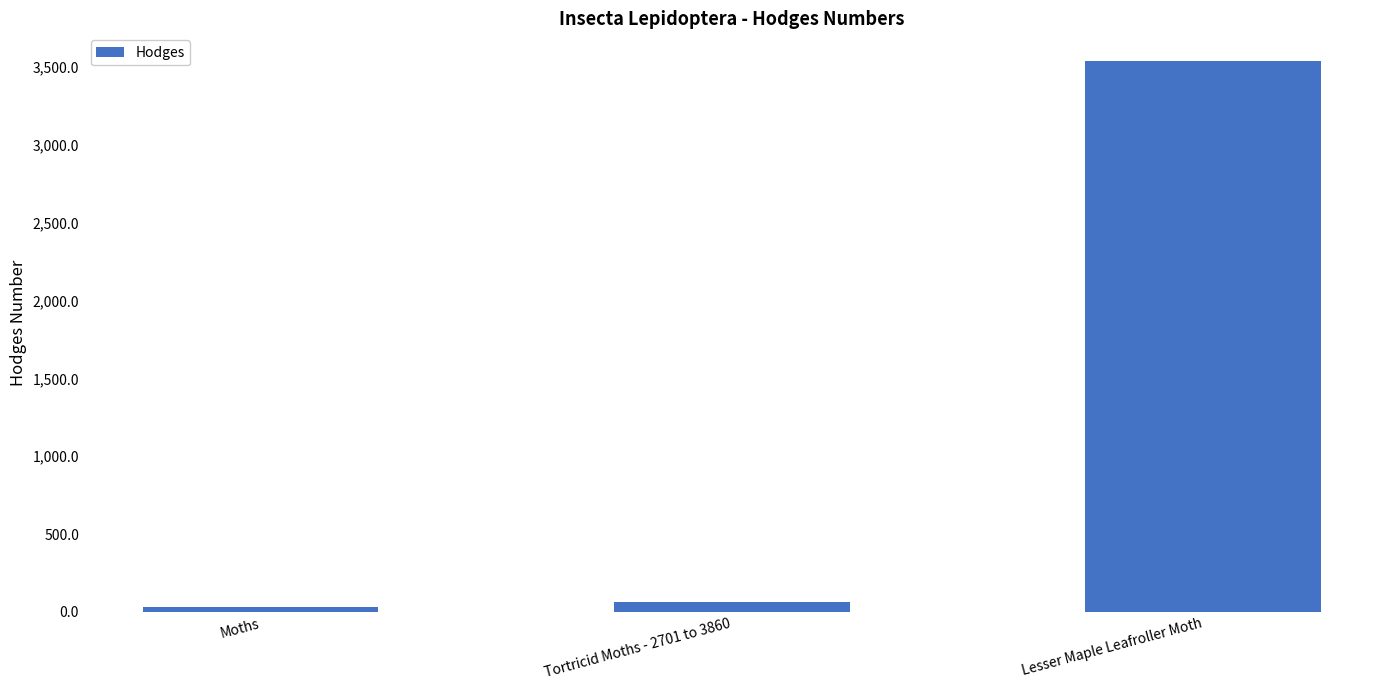

Are the bars grouped side by side (vs. stacked)?

No